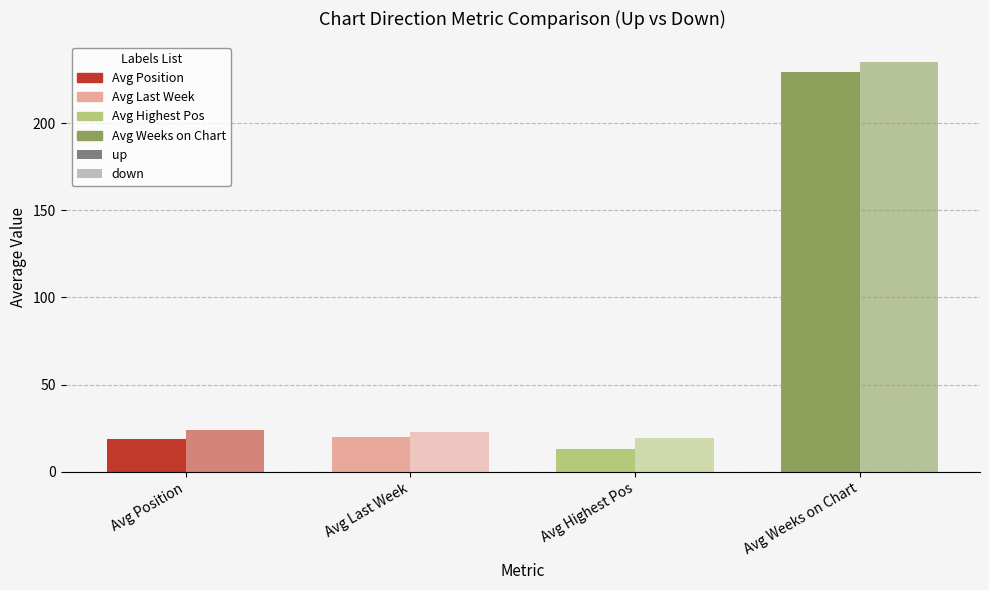

At which category is the sum across all series the highest?

Avg Weeks on Chart